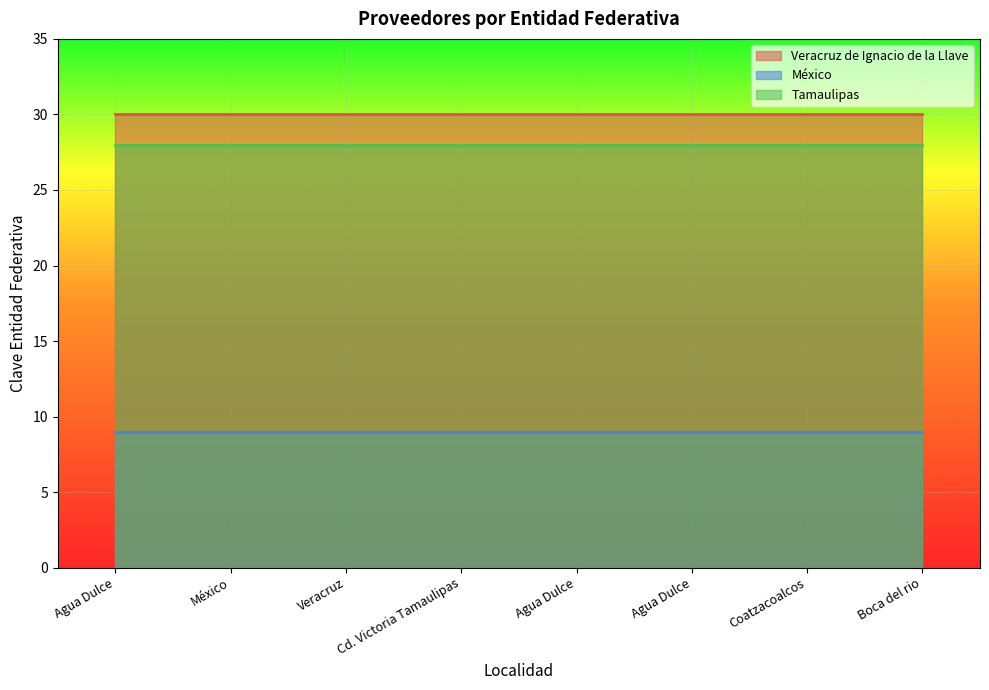

List the labels in order of Tamaulipas value, largest first.

Agua Dulce, México, Veracruz, Cd. Victoria Tamaulipas, Agua Dulce, Agua Dulce, Coatzacoalcos, Boca del rio